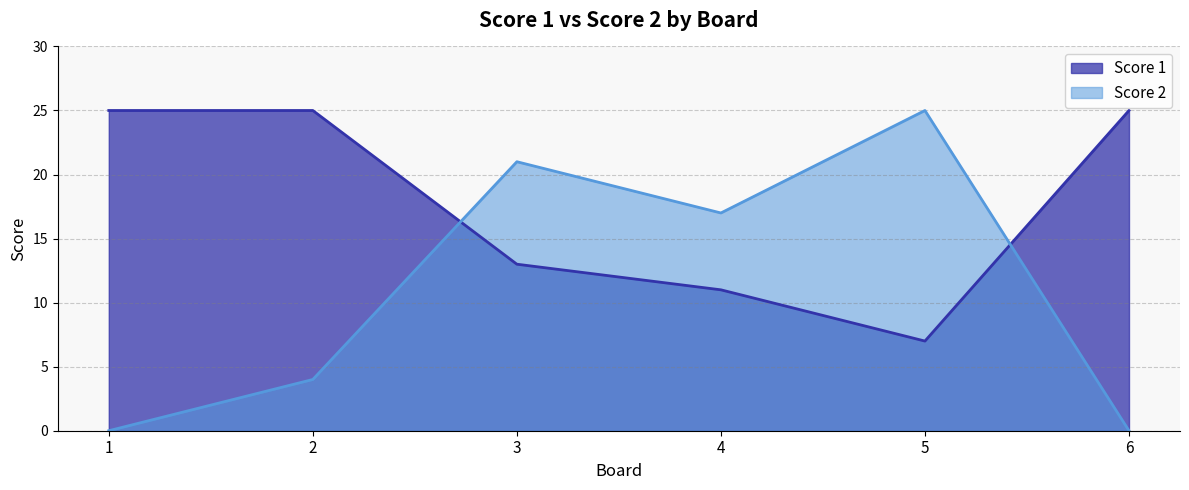

How many intersections are there between Score 2 and Score 1?

2